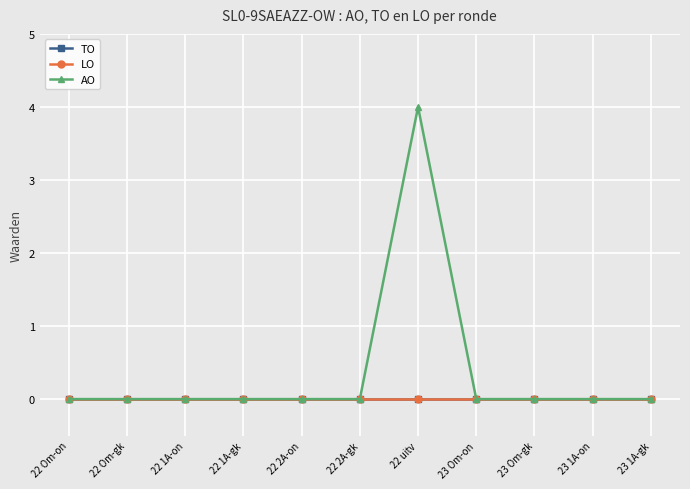

Reading left to right, extract all data points from this chart.

TO: 22 Om-on=0	22 Om-gk=0	22 1A-on=0	22 1A-gk=0	22 2A-on=0	22 2A-gk=0	22 uitv=0	23 Om-on=0	23 Om-gk=0	23 1A-on=0	23 1A-gk=0
LO: 22 Om-on=0	22 Om-gk=0	22 1A-on=0	22 1A-gk=0	22 2A-on=0	22 2A-gk=0	22 uitv=0	23 Om-on=0	23 Om-gk=0	23 1A-on=0	23 1A-gk=0
AO: 22 Om-on=0	22 Om-gk=0	22 1A-on=0	22 1A-gk=0	22 2A-on=0	22 2A-gk=0	22 uitv=4	23 Om-on=0	23 Om-gk=0	23 1A-on=0	23 1A-gk=0